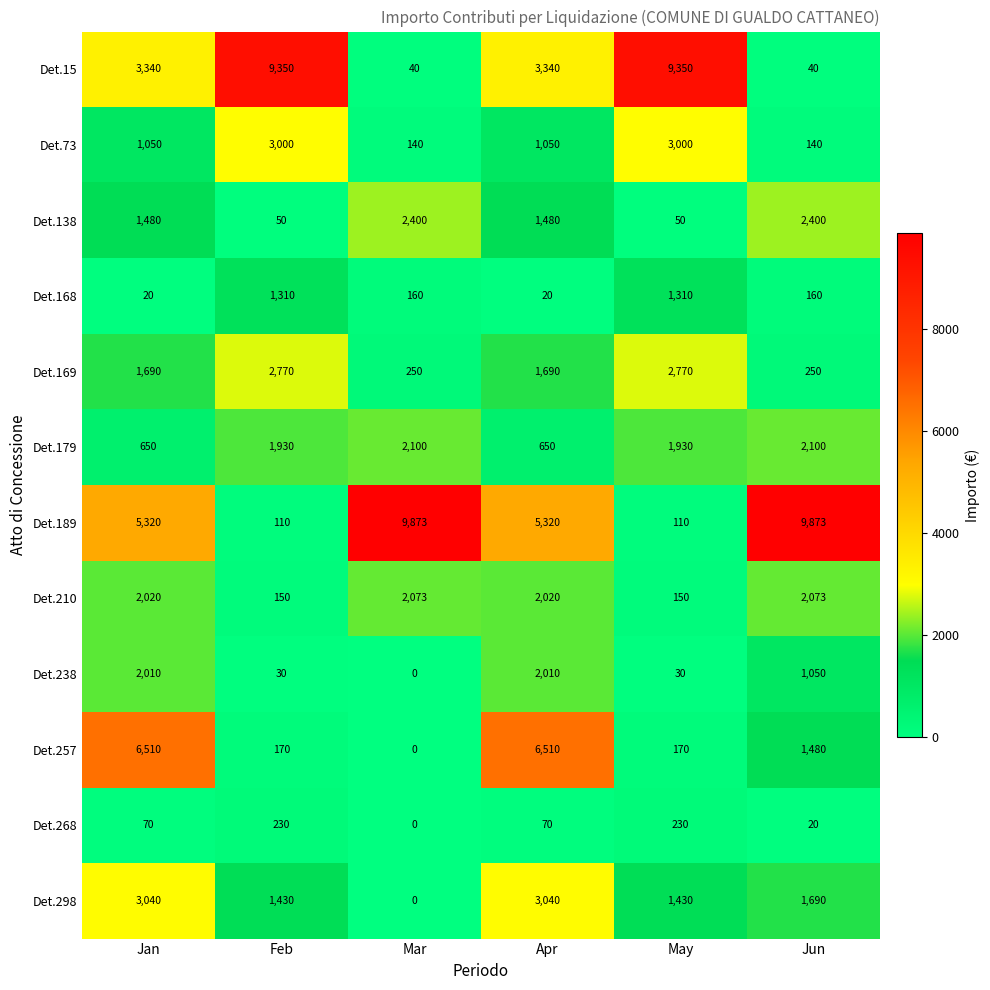

Which series has the widest spread of values?

Det.189